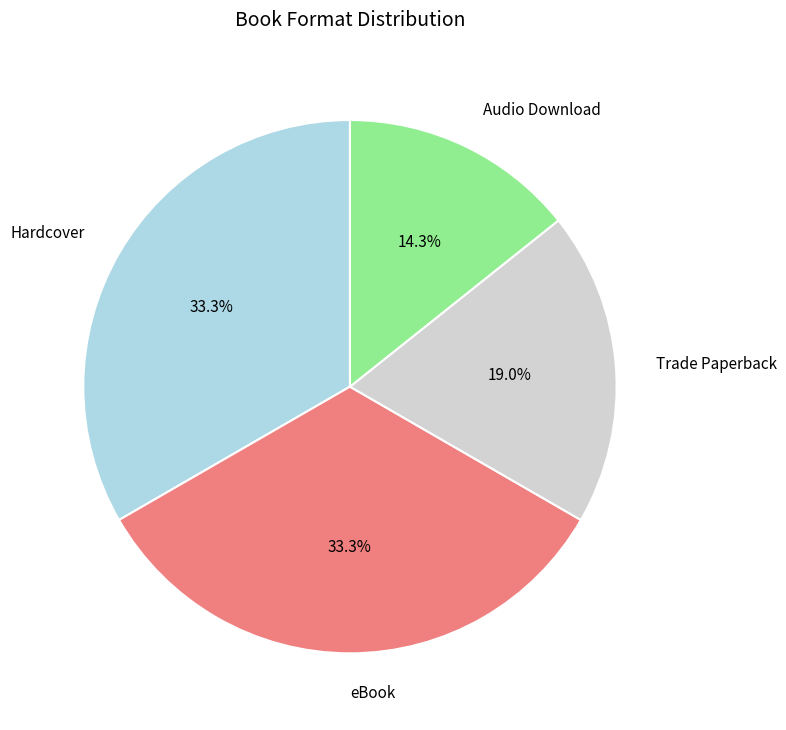

How many segments does this pie chart have?

4